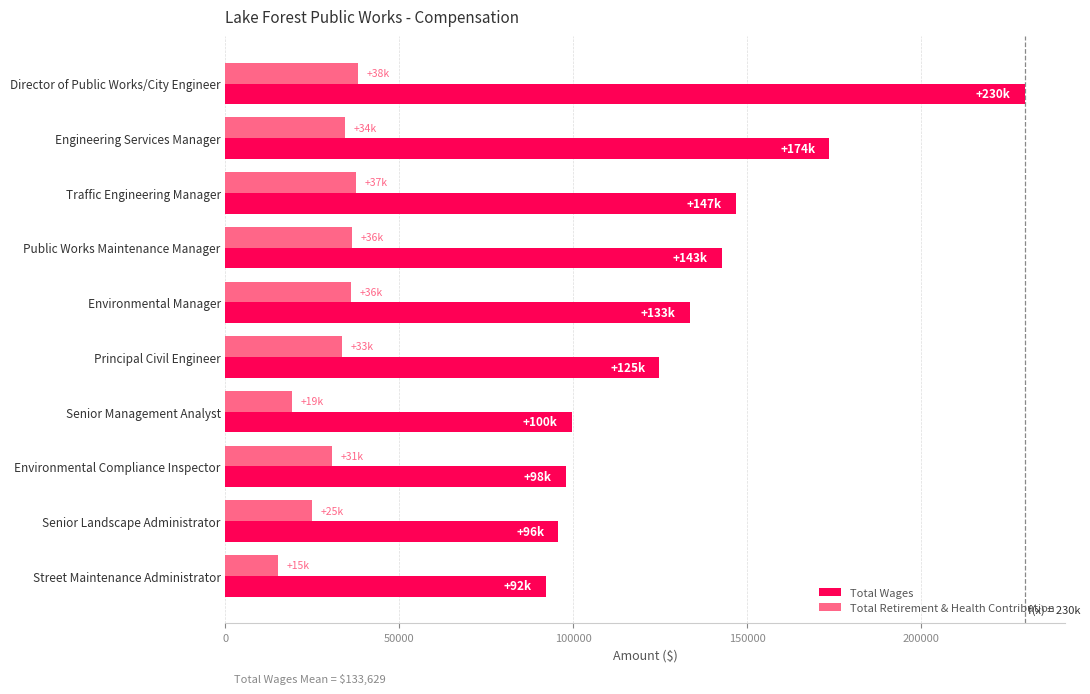

Which series has the largest total across all categories?

Total Wages